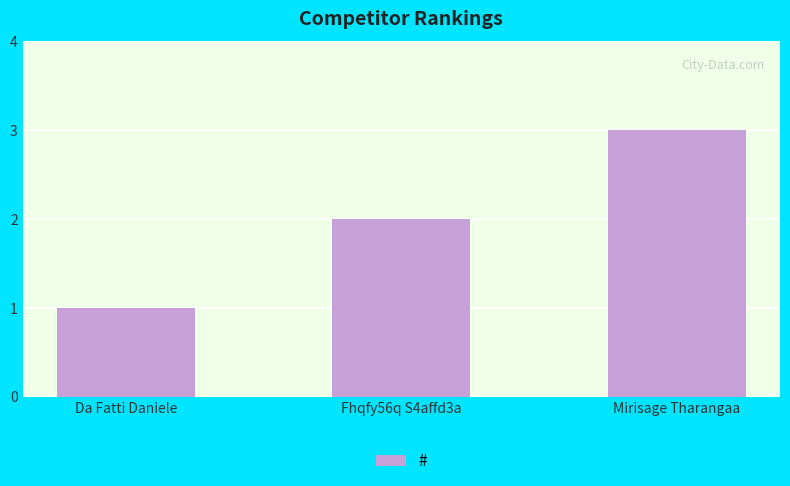

Which label corresponds to the largest value in the chart?

Mirisage Tharangaa